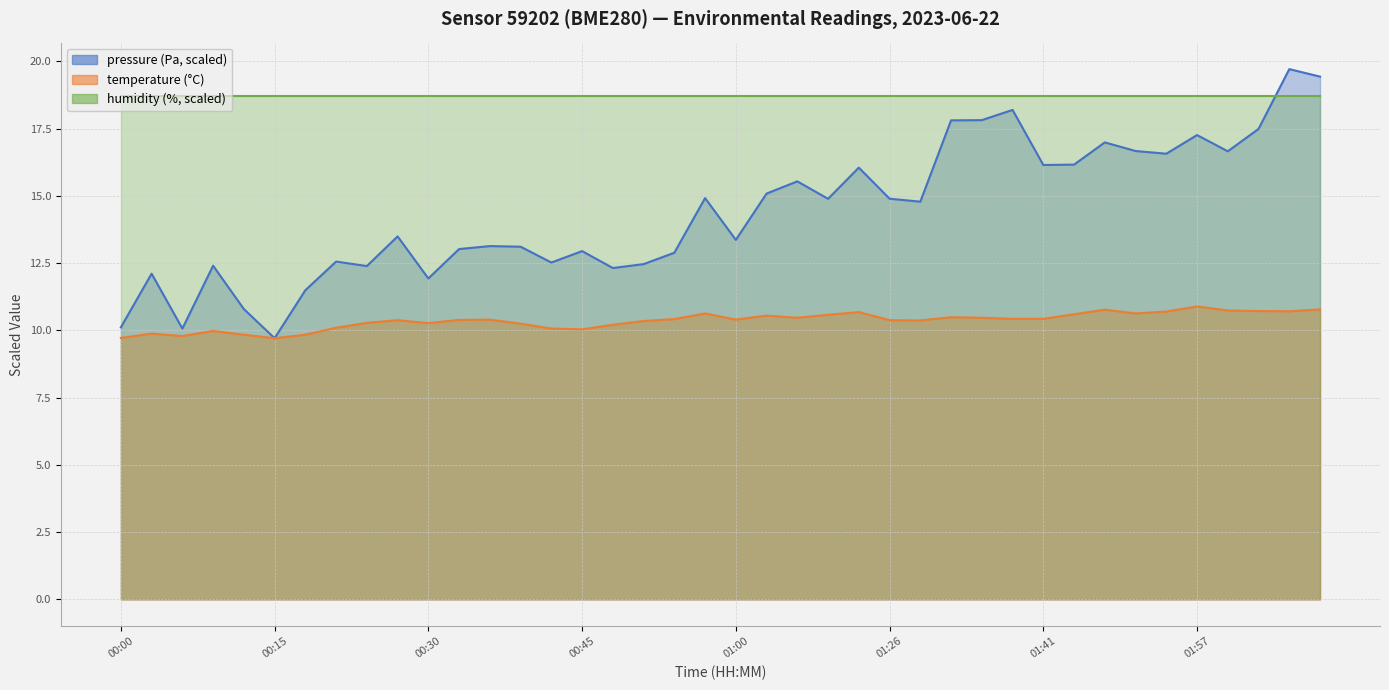

Where is the first local maximum for temperature?

00:03